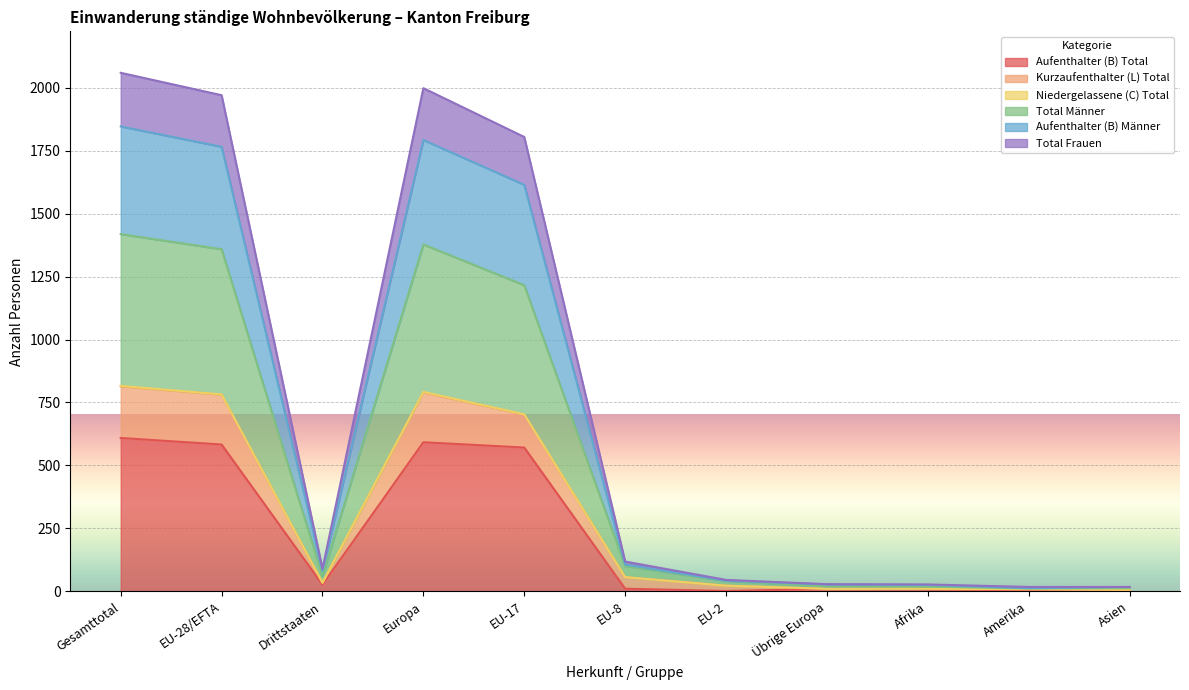

True or false: Kurzaufenthalter (L) Total and Total Männer cross at least once.

False